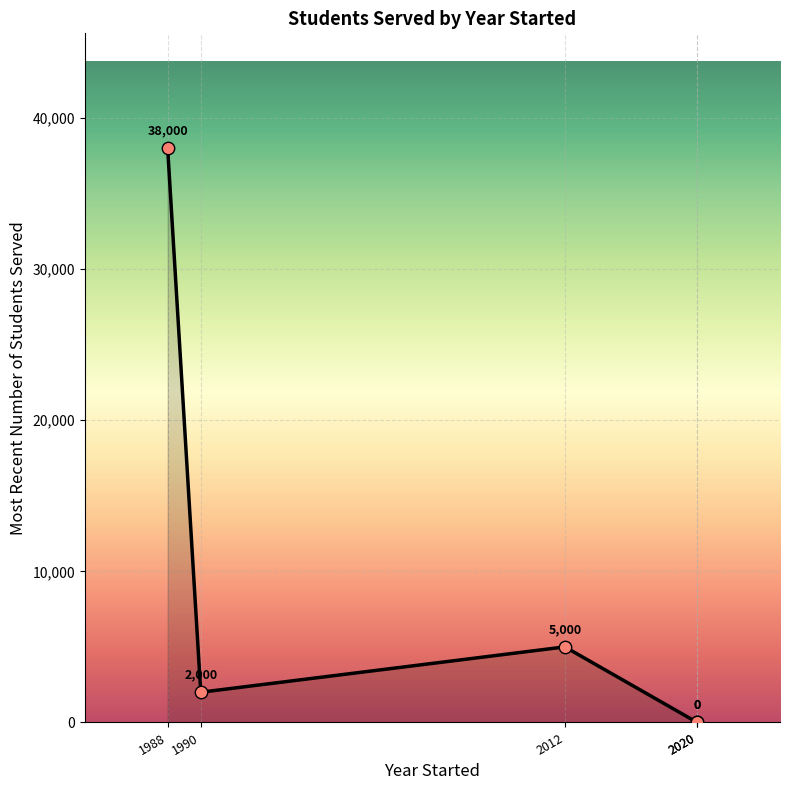

Which has a higher value, 2012 or 2020?

2012